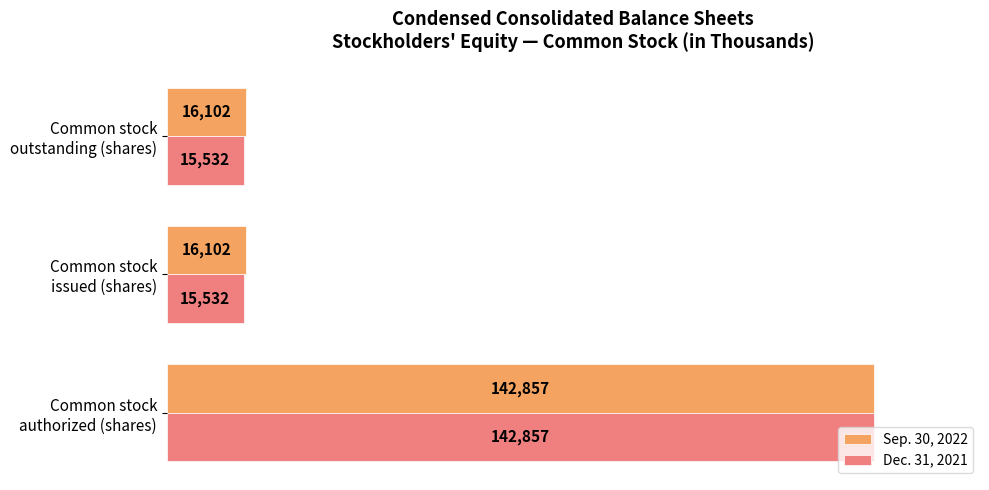

Which series has the largest total across all categories?

Sep. 30, 2022